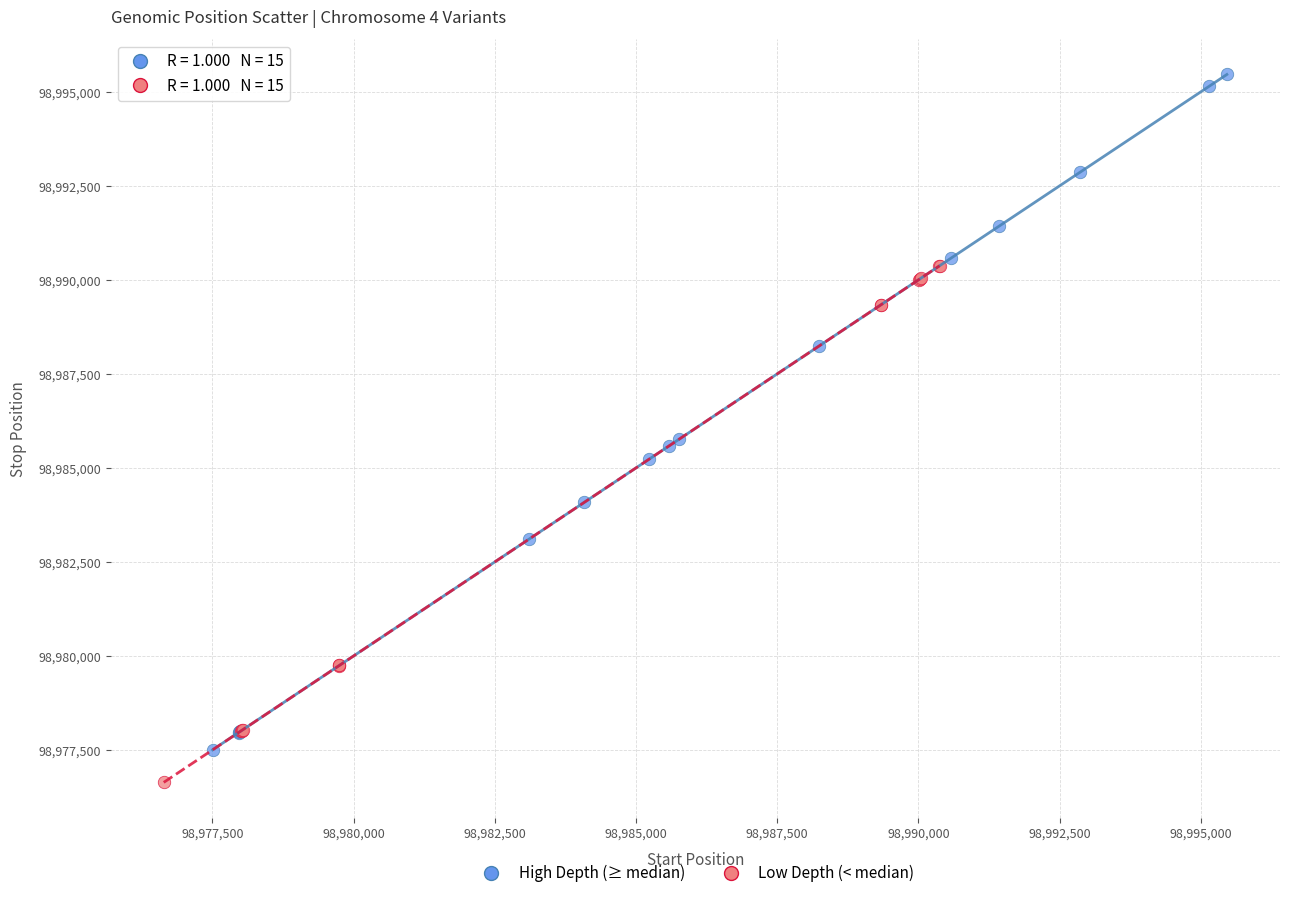

Which series has the largest Y range (max minus min)?

High Depth (≥ median)